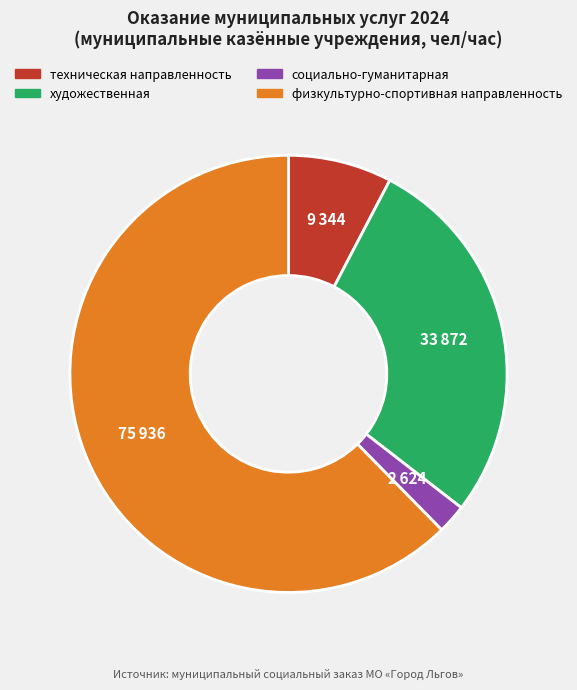

Which category has the smallest portion of the pie?

социально-гуманитарная